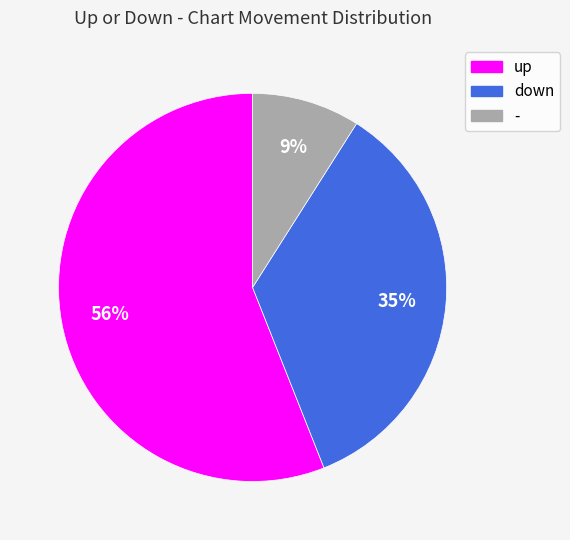

To the nearest percent, what is the average slice percentage?

33%